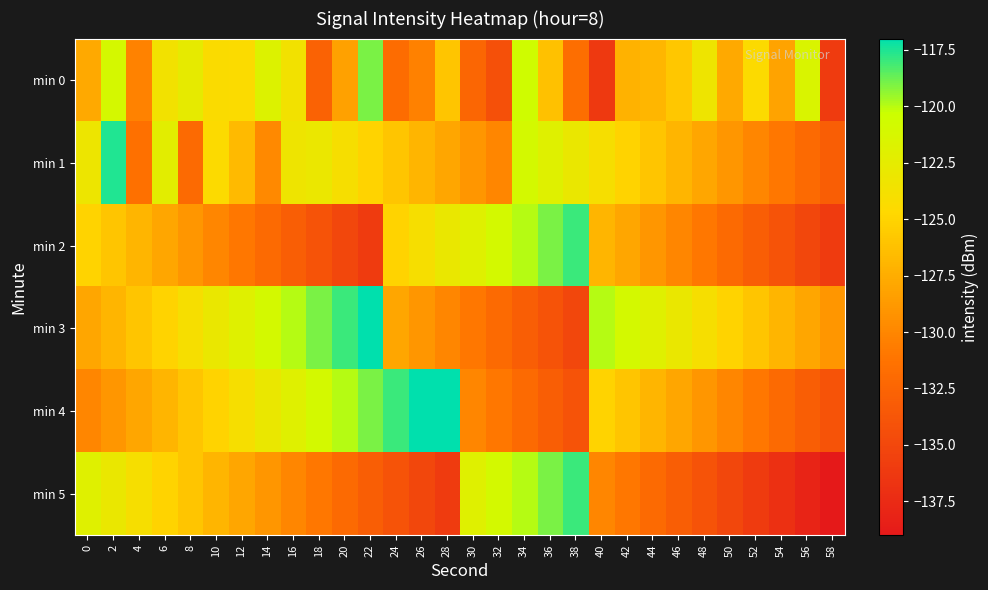

How many distinct data groups are displayed?

6